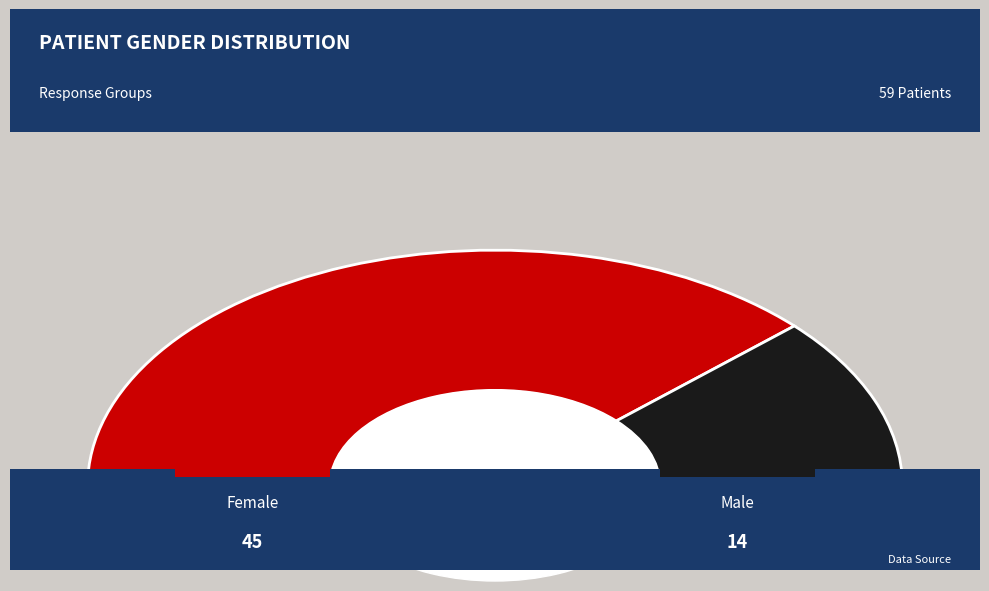

How many slices are in this pie chart?

2